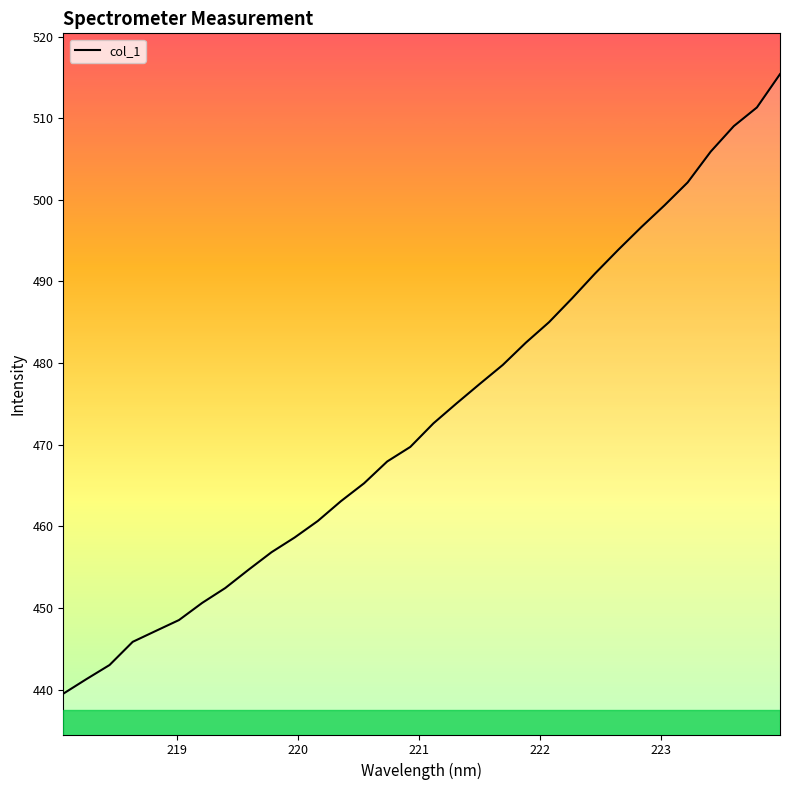

What is the maximum value shown in the chart?

515.4